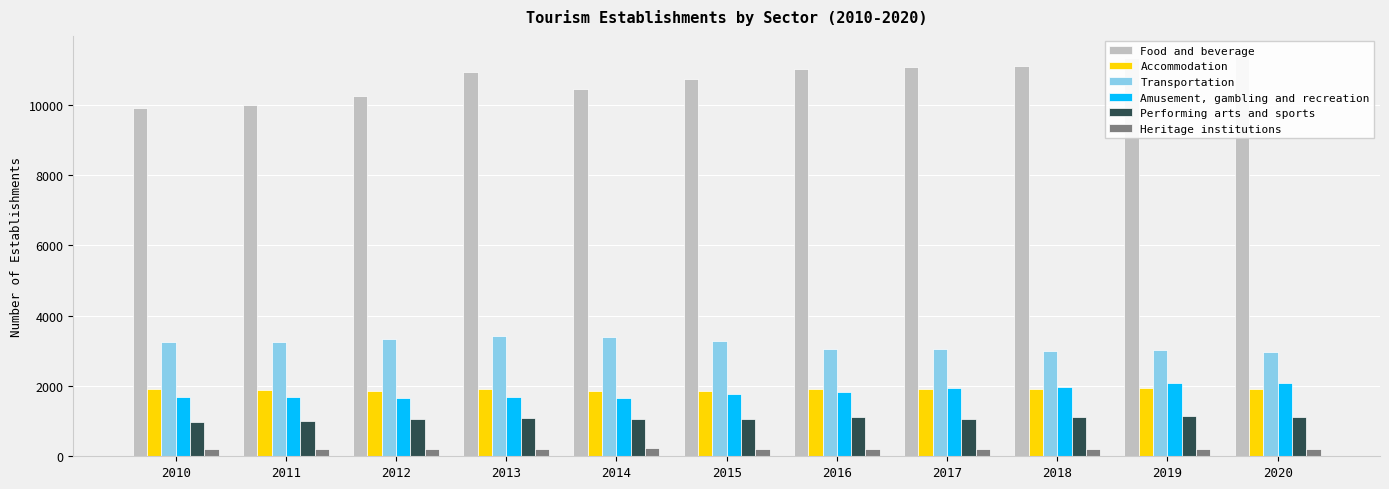

What is the value of the Food and beverage bar at the 7th from the left?

11027